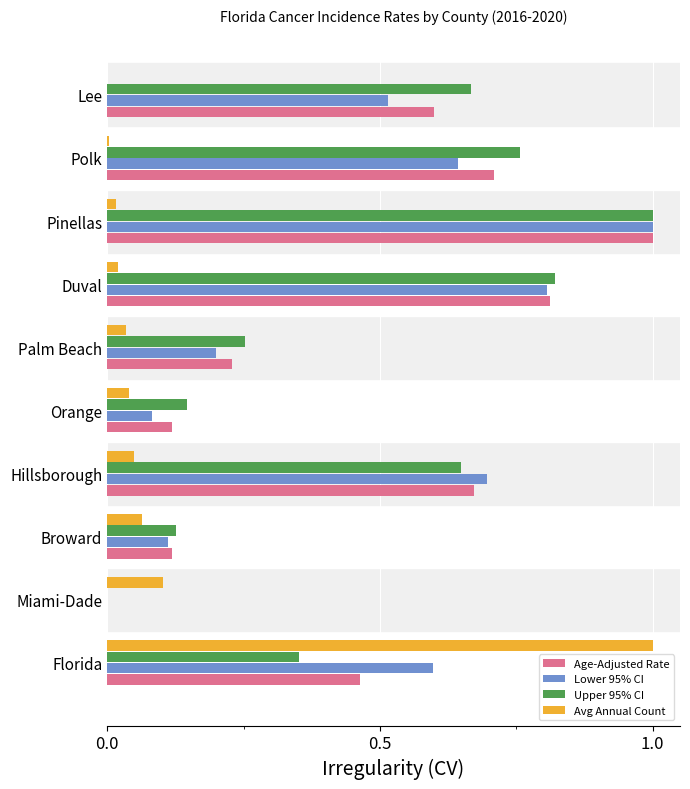

The value of Lower 95% CI at Palm Beach is 0.2. True or false?

True